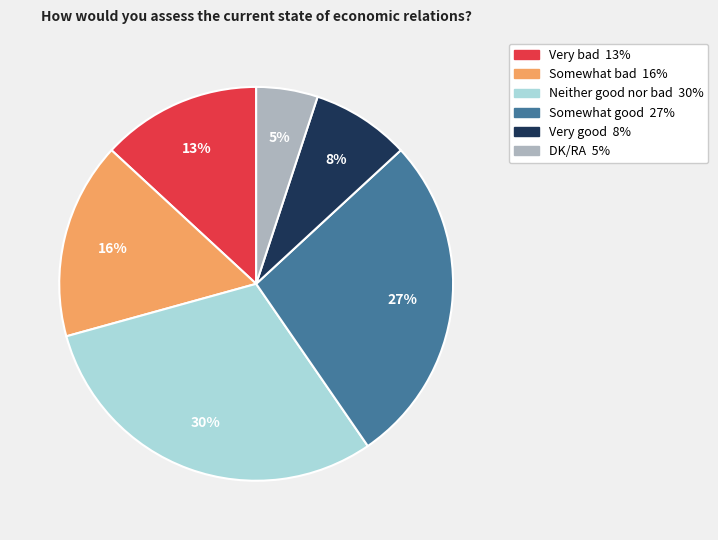

Is it true that Neither good nor bad is 41% of the pie?

False